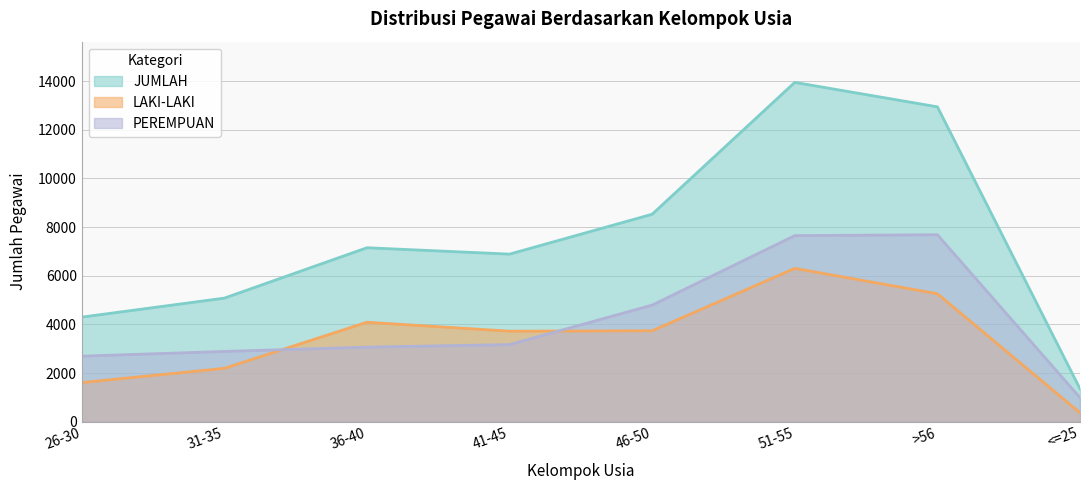

List the labels in order of JUMLAH value, largest first.

51-55, >56, 46-50, 36-40, 41-45, 31-35, 26-30, <=25